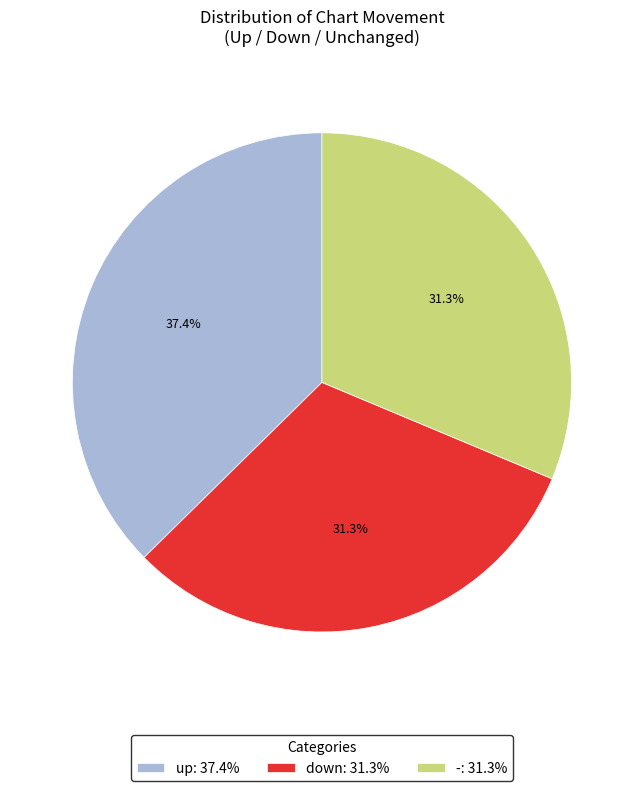

The - slice represents 17% of the pie. True or false?

False